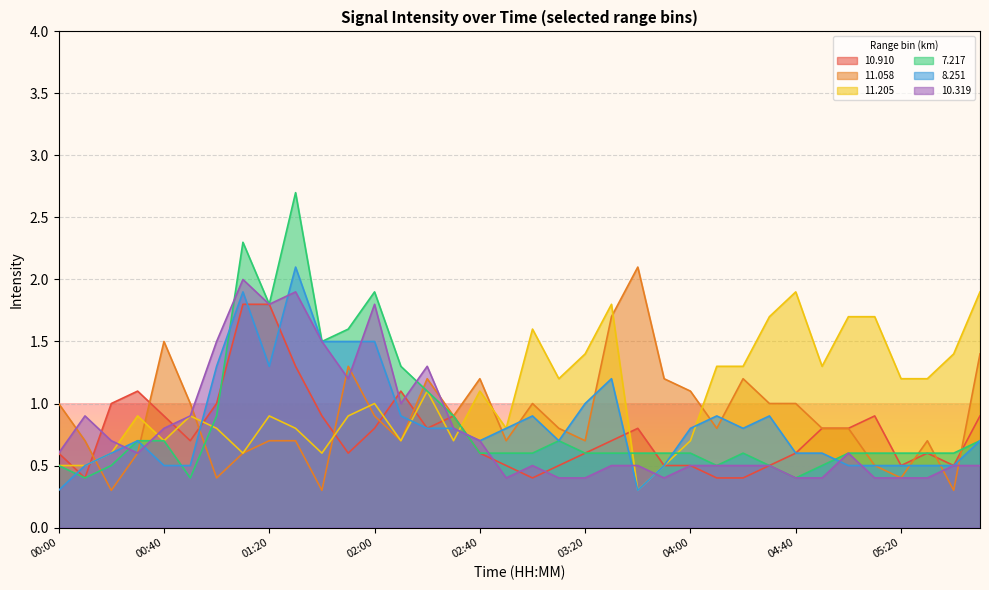

True or false: 8.251 and 7.217 intersect in this chart.

True